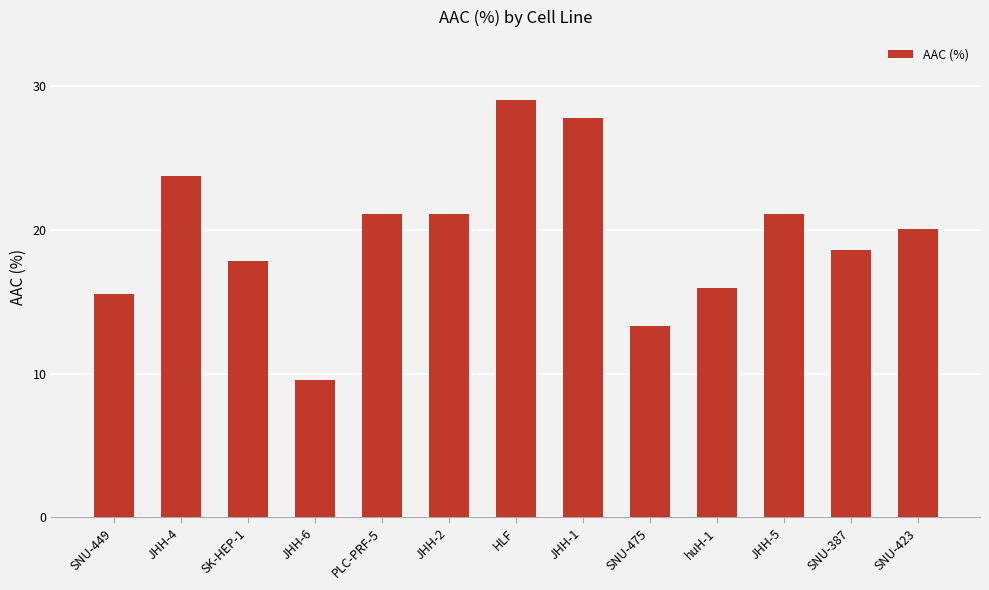

How many data points does each series have?

13